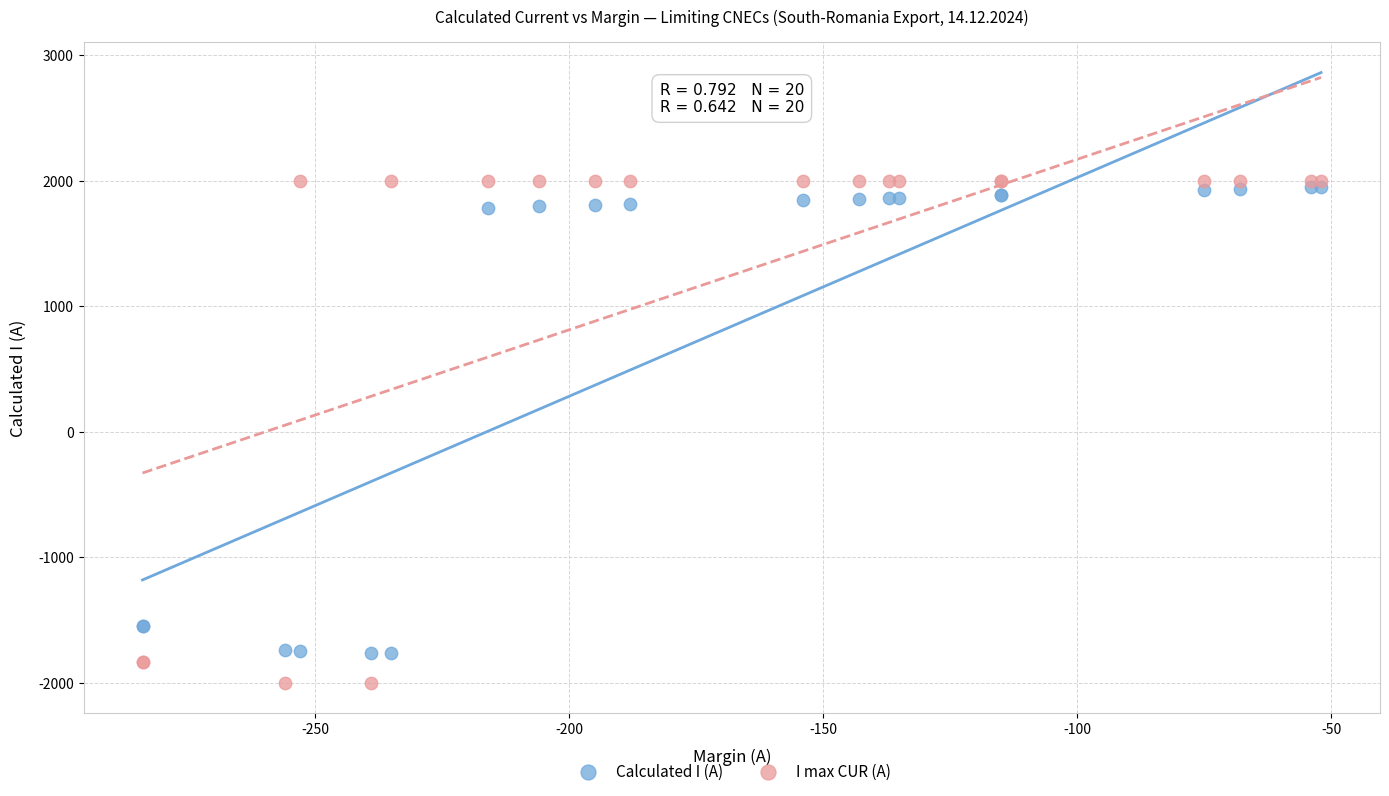

Which series reaches the minimum Y coordinate?

I max CUR (A)